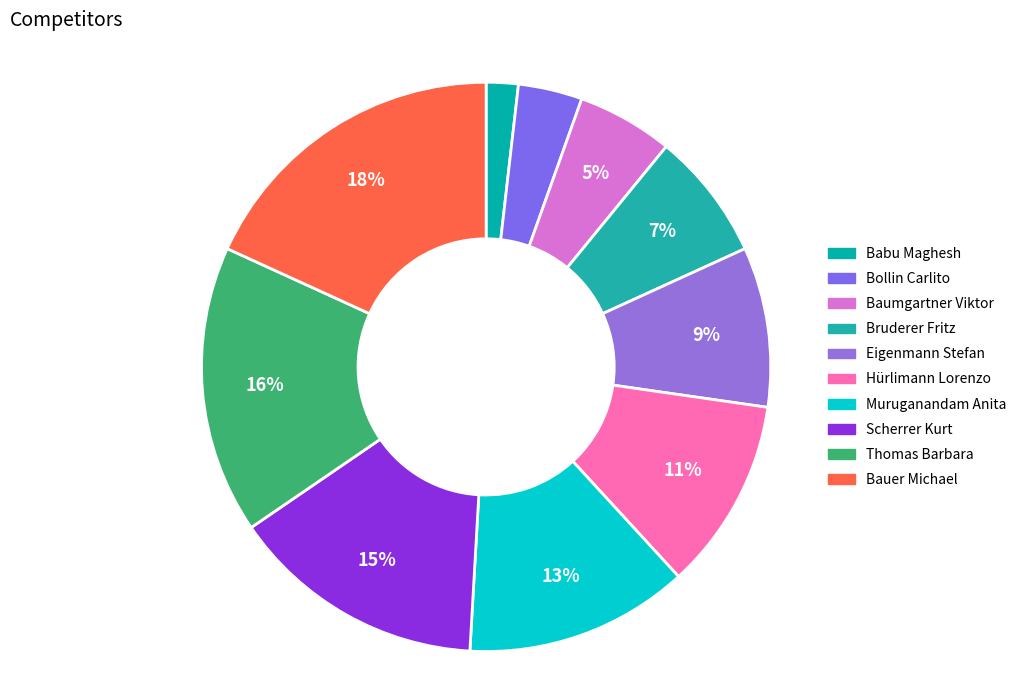

Rank the categories by value from lowest to highest.

Babu Maghesh, Bollin Carlito, Baumgartner Viktor, Bruderer Fritz, Eigenmann Stefan, Hürlimann Lorenzo, Muruganandam Anita, Scherrer Kurt, Thomas Barbara, Bauer Michael